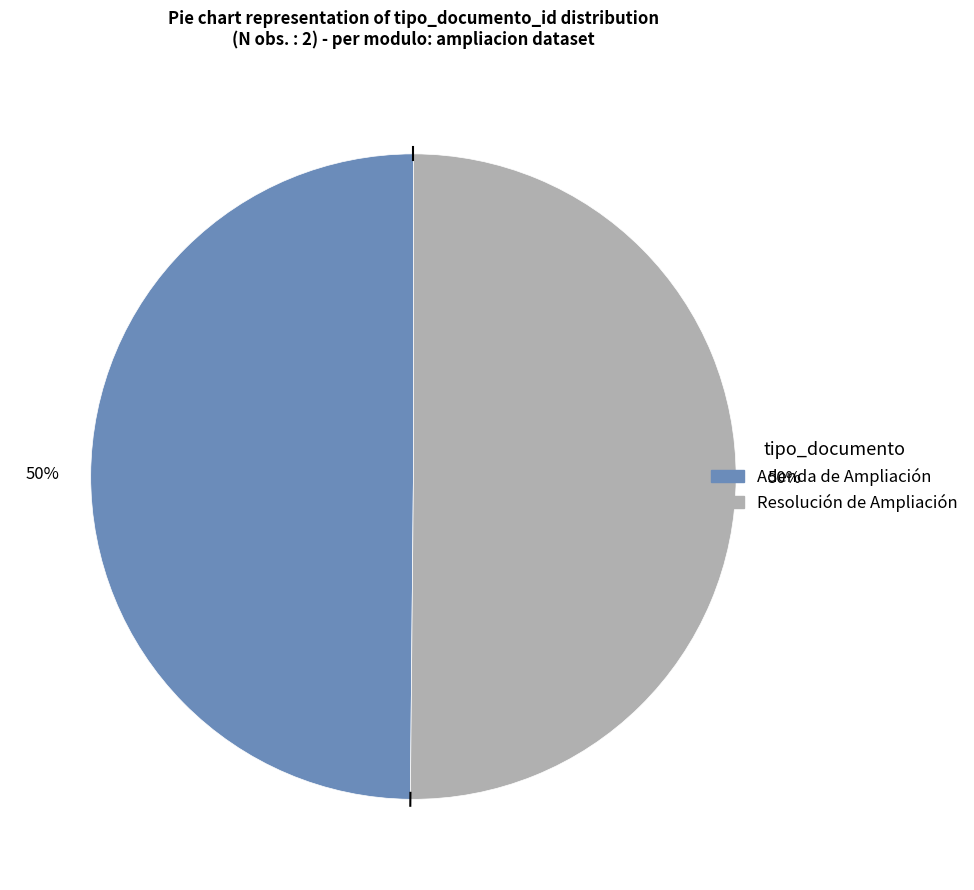

What percentage is the Adenda de Ampliación slice, to the nearest percent?

50%